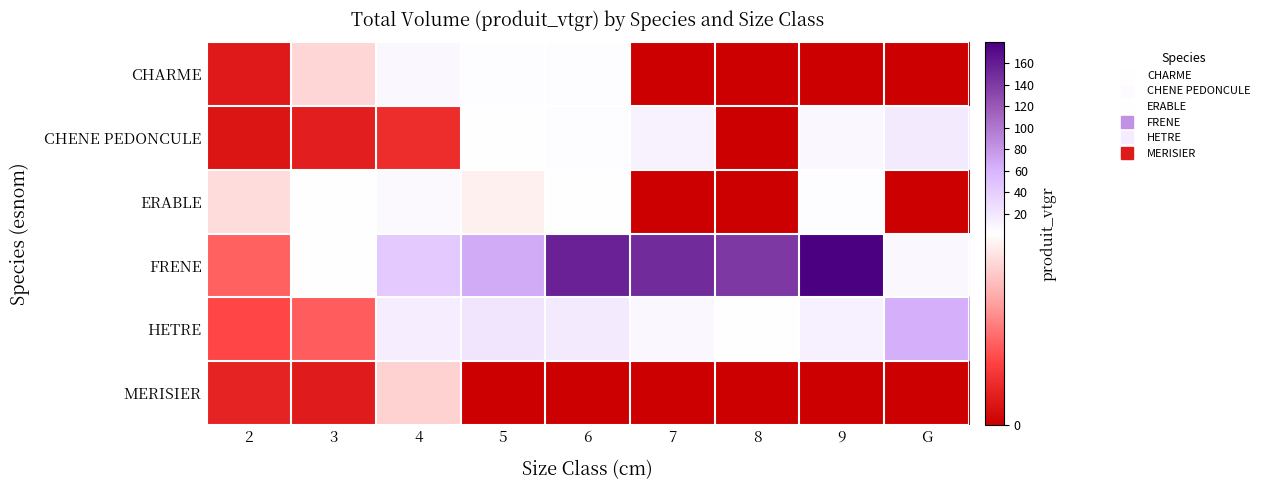

What is the total value across all series at 2?

3.8